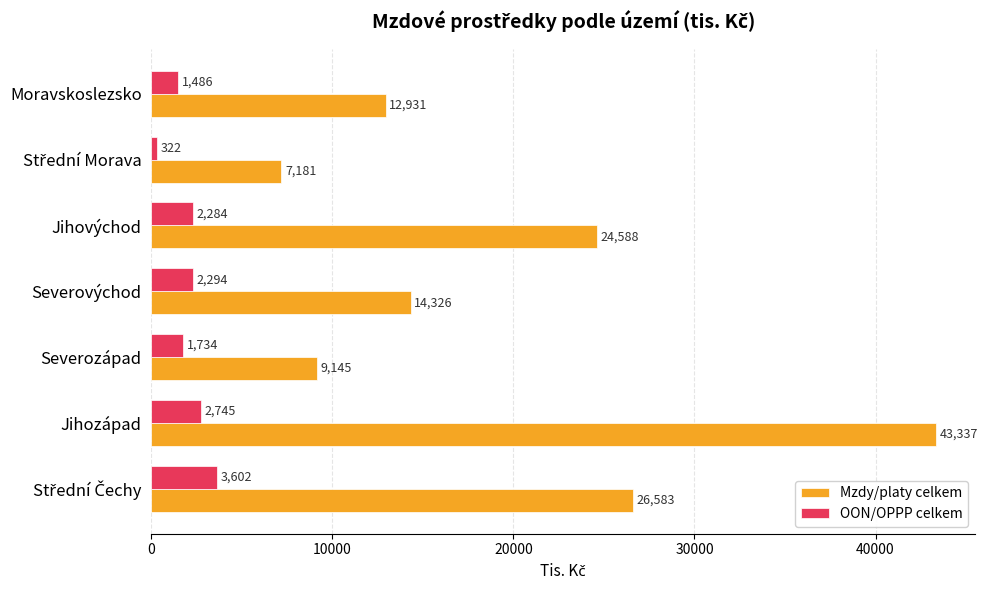

List the series in order of their overall mean, lowest first.

OON/OPPP celkem, Mzdy/platy celkem